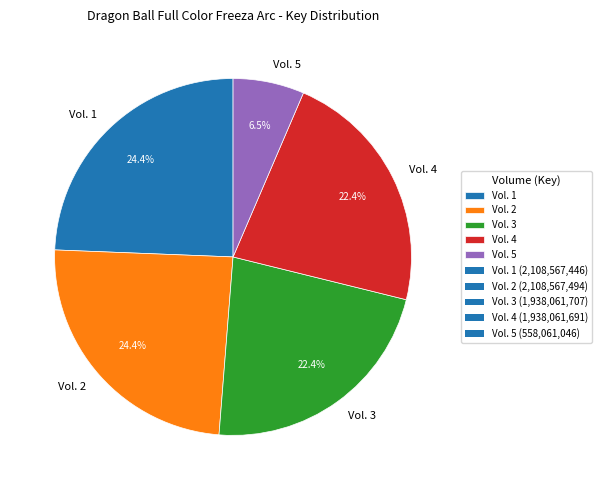

Is Vol. 4 the majority of the pie?

No